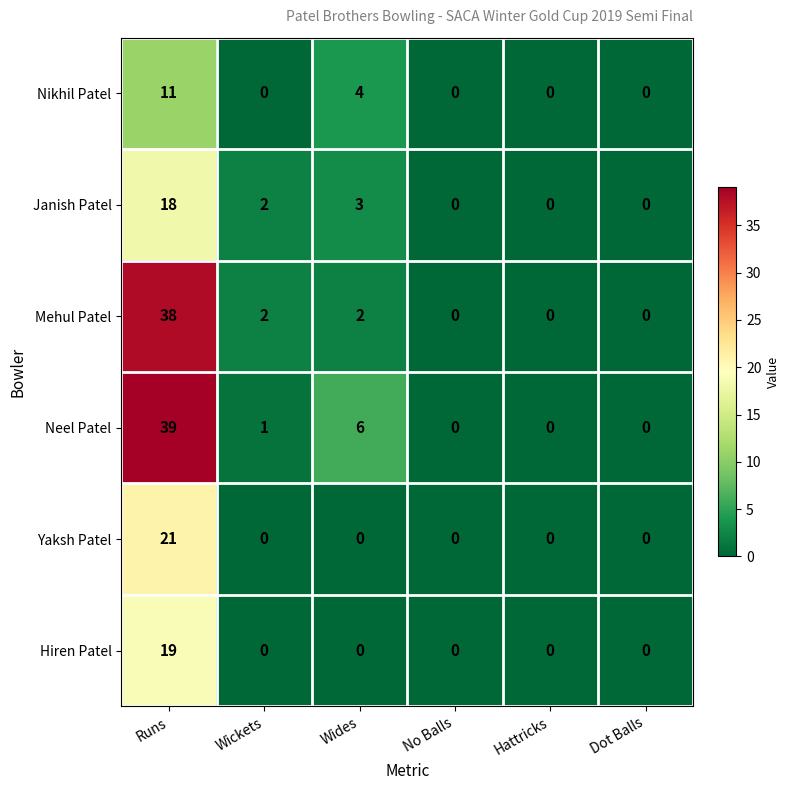

List the series in order of their peak value, highest first.

Neel Patel, Mehul Patel, Yaksh Patel, Hiren Patel, Janish Patel, Nikhil Patel